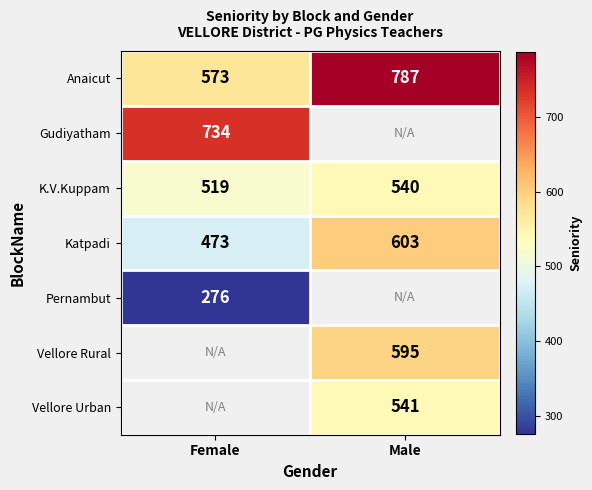

What is the difference between the K.V.Kuppam values at Male and Female?

21